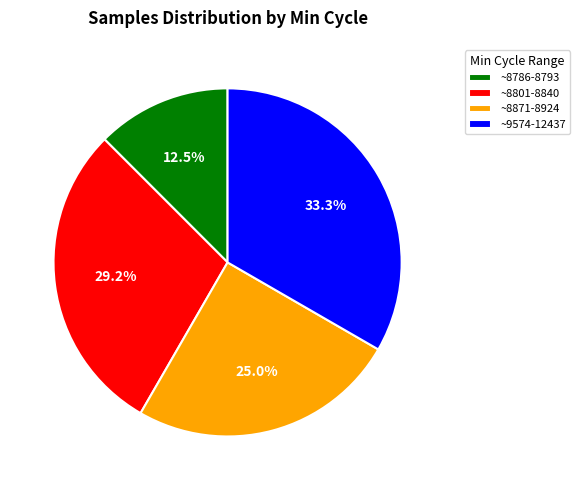

What is the largest slice in the pie chart?

~9574-12437